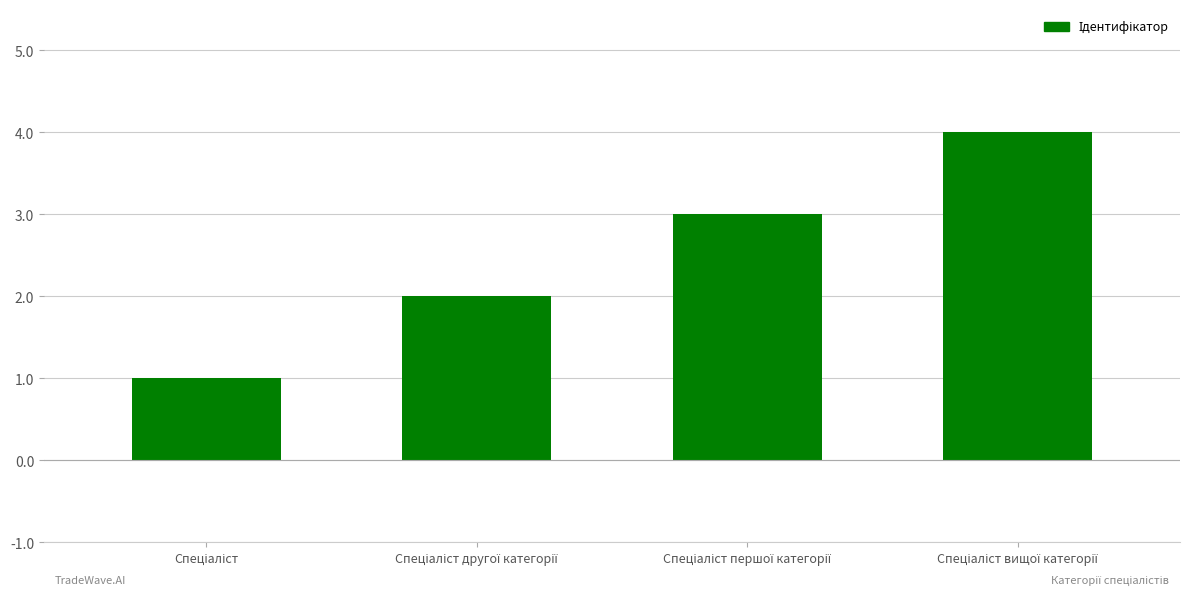

How many data points are less than 3?

2